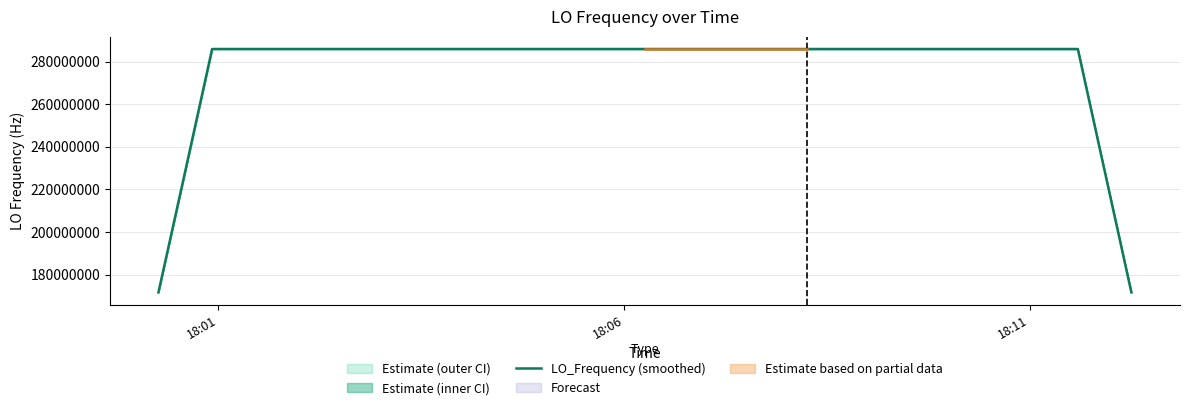

What is the greatest value displayed?

286046999.7